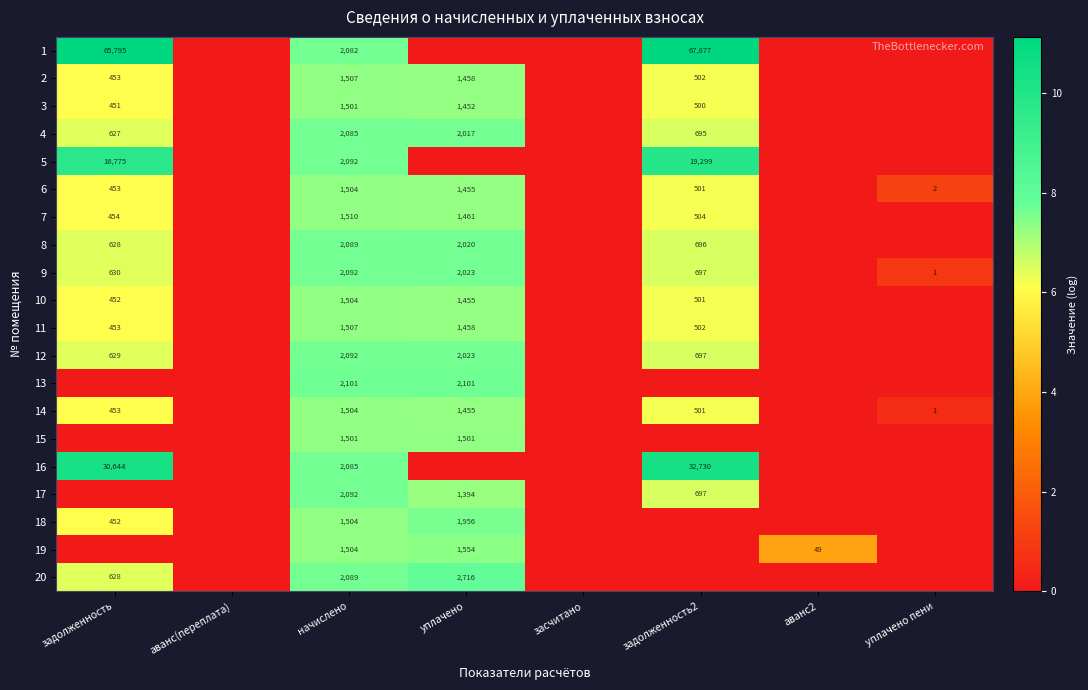

Which has a higher value, аванс(переплата) or аванс2?

аванс(переплата)